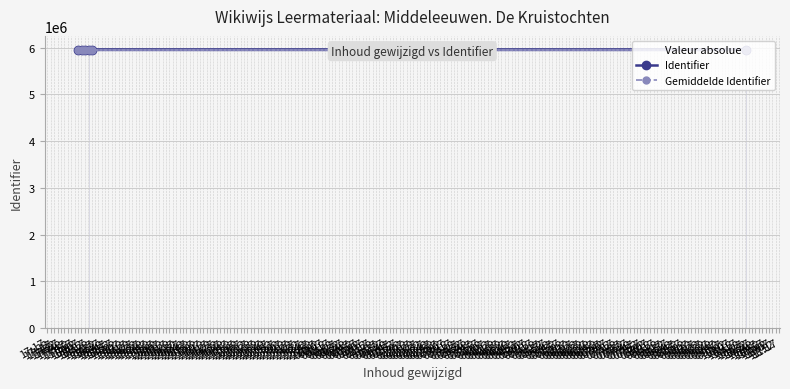

What is the value of the Identifier point at the 2nd from the left?

5953332.0